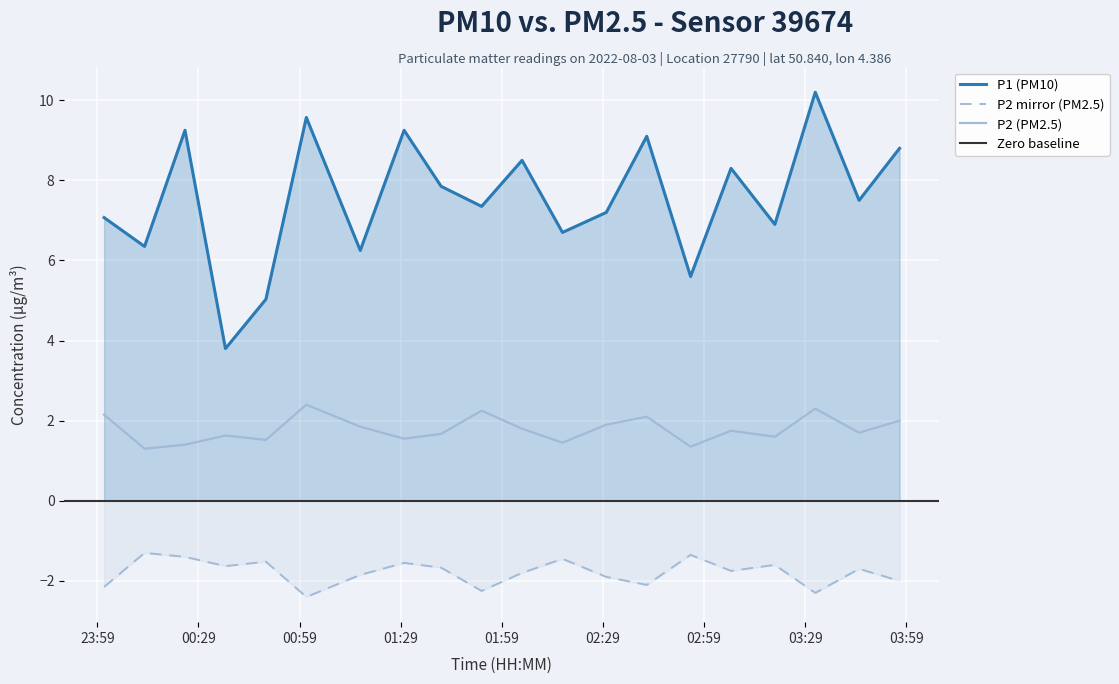

What is the sum of all P2 (PM2.5) values?

35.7